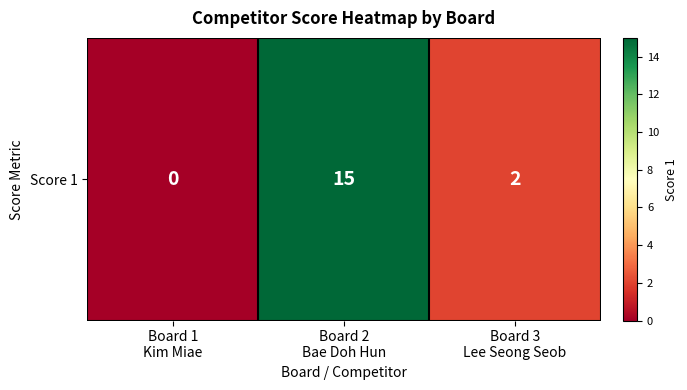

How many values are above zero?

2